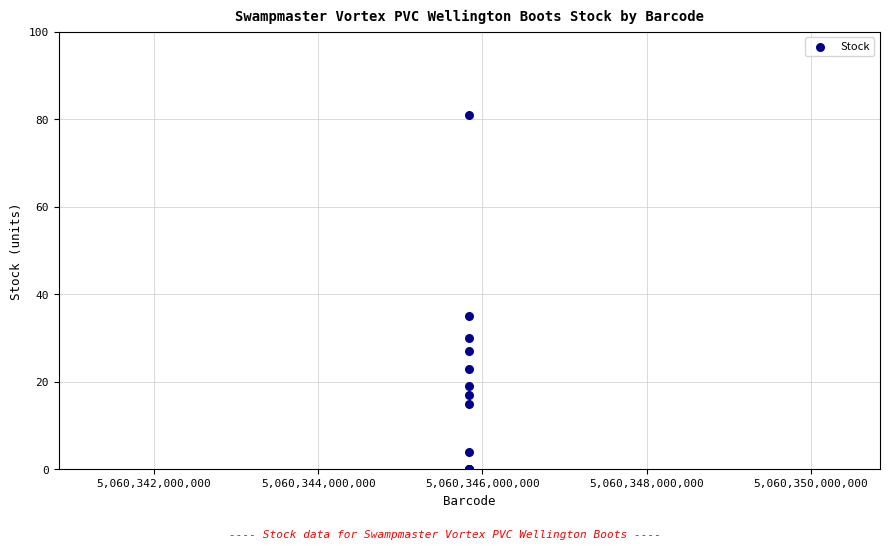

What Y value in the scatter plot is closest to 40?

35